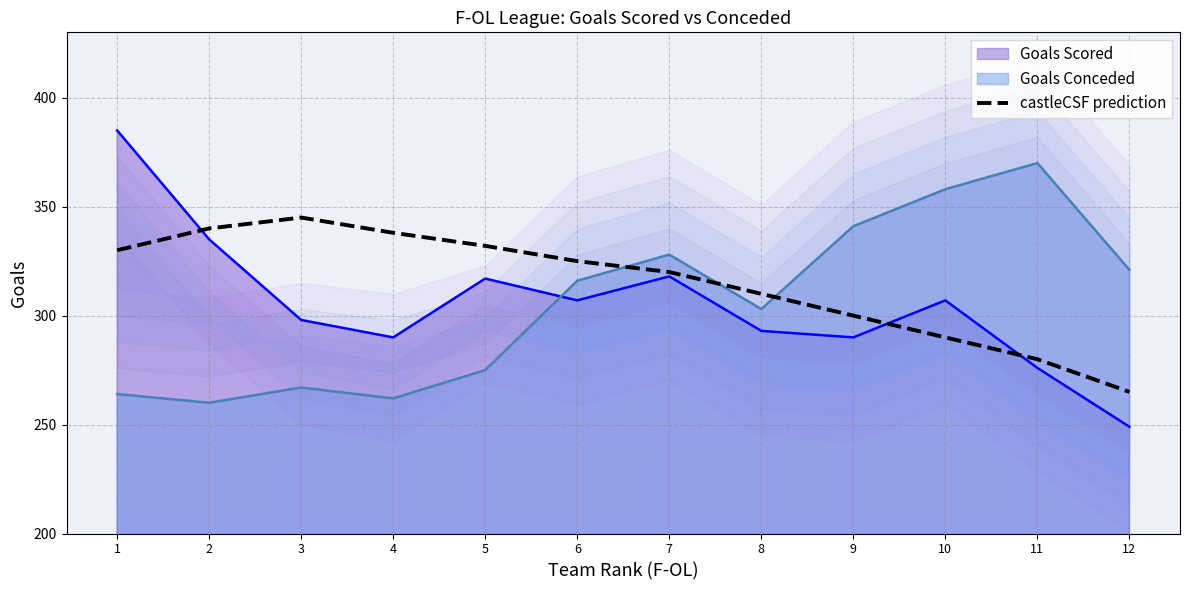

Is it true that the value at 9 is 497?

False